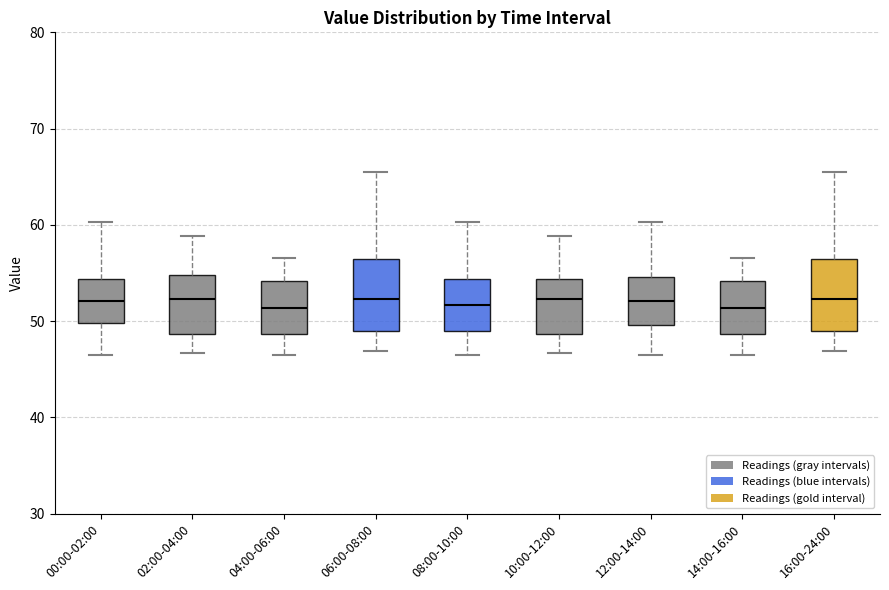

Reading left to right, read every box against the y-axis: the position of its median line, the range the box covers, and the ends of its whiskers. The values are not printed on the chart, so give them approximately, as read against the axis.

00:00-02:00: median 52, box 50 to 54, whiskers 47 to 60
02:00-04:00: median 52, box 49 to 55, whiskers 47 to 59
04:00-06:00: median 51, box 49 to 54, whiskers 47 to 57
06:00-08:00: median 52, box 49 to 56, whiskers 47 to 66
08:00-10:00: median 52, box 49 to 54, whiskers 47 to 60
10:00-12:00: median 52, box 49 to 54, whiskers 47 to 59
12:00-14:00: median 52, box 50 to 55, whiskers 47 to 60
14:00-16:00: median 51, box 49 to 54, whiskers 47 to 57
16:00-24:00: median 52, box 49 to 56, whiskers 47 to 66